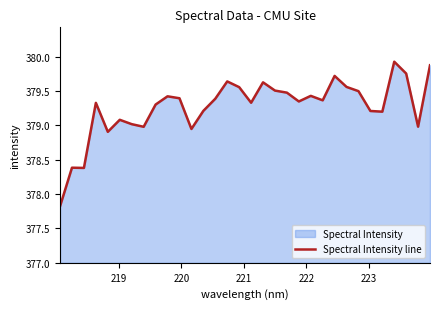

What is the difference between the maximum and minimum values?

2.1